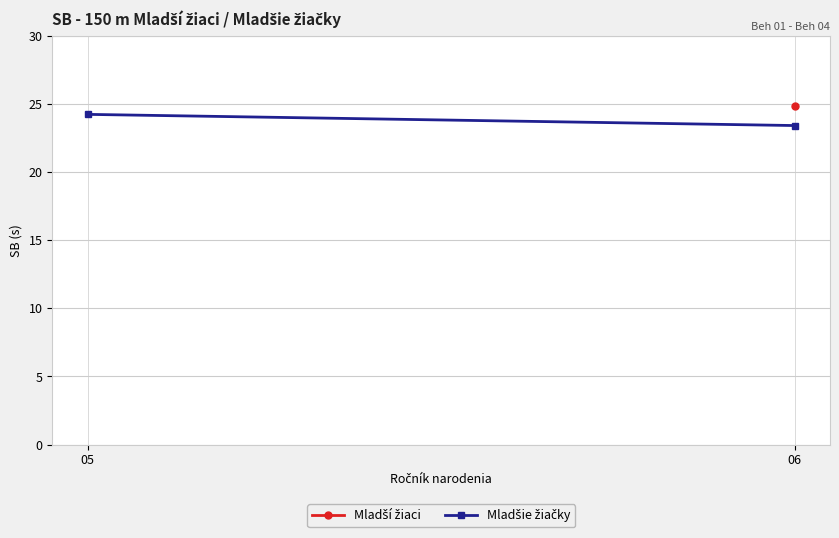

Which label corresponds to the largest value in the chart?

05